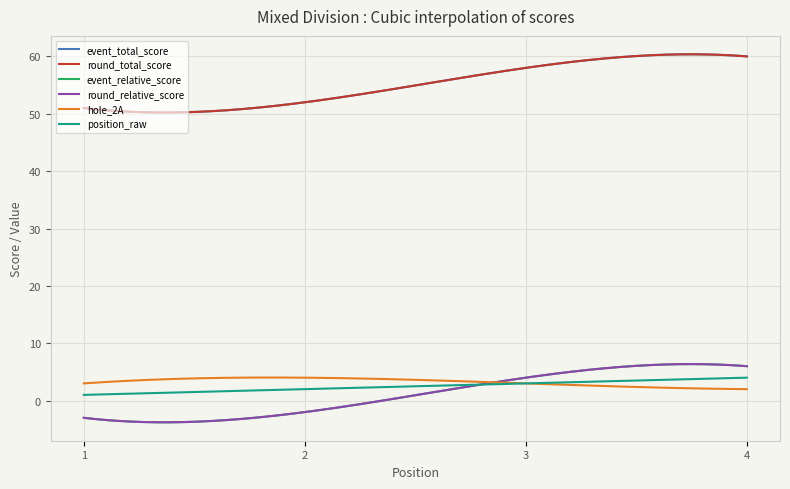

True or false: hole_2A and position_raw intersect in this chart.

True